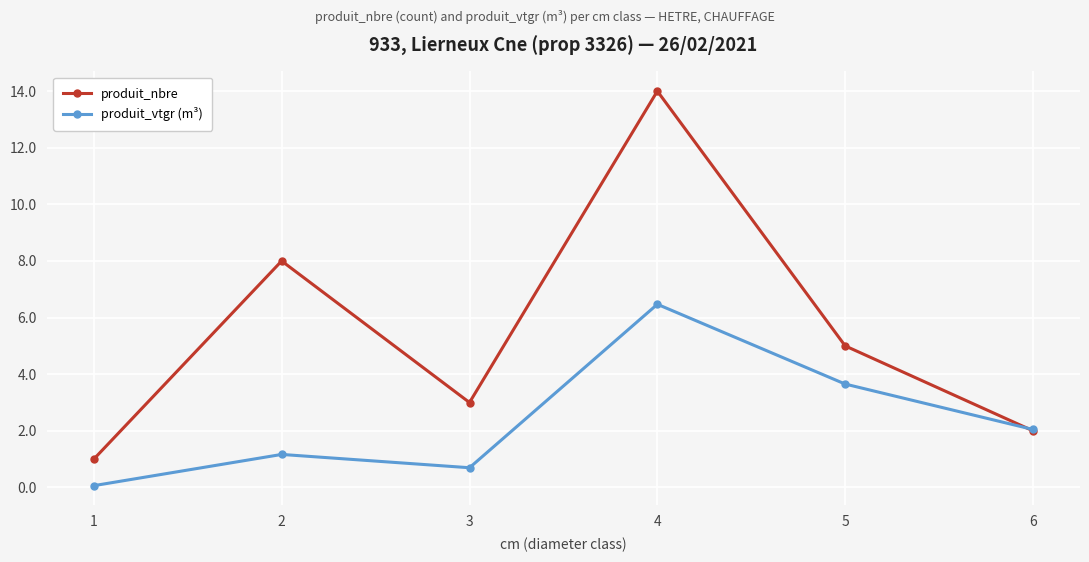

Where is the first local minimum for produit_vtgr (m³)?

3